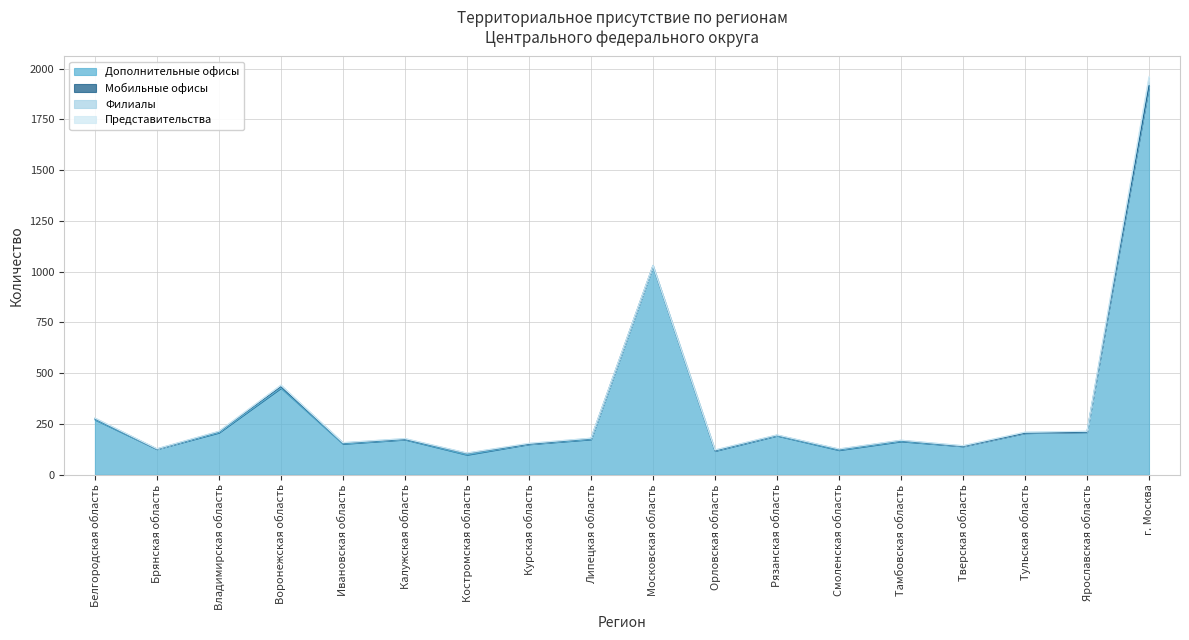

How many values in the Мобильные офисы series exceed 2?

8